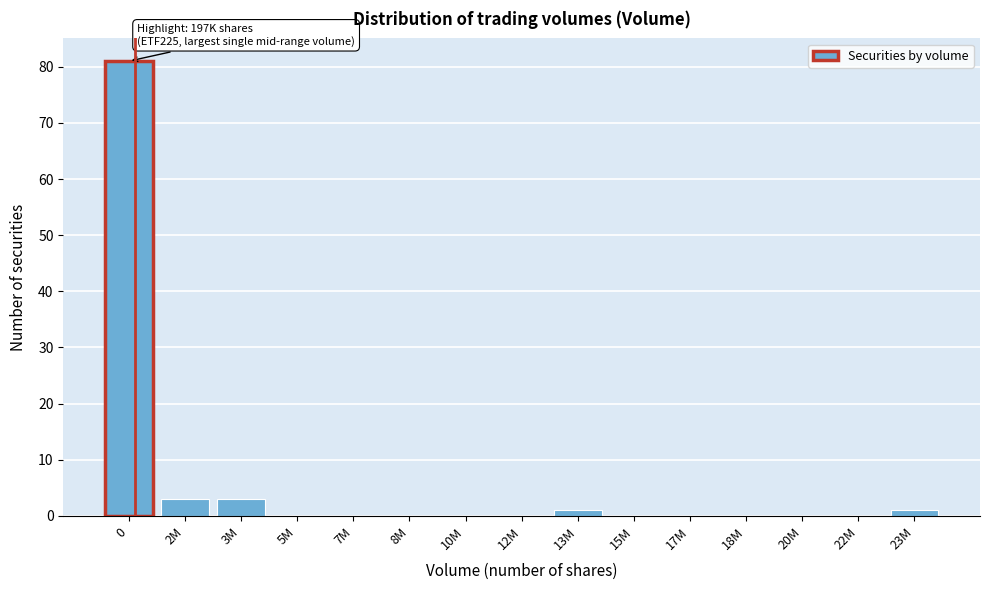

Reading left to right, extract all data points from this chart.

0=81	2M=3	3M=3	5M=0	7M=0	8M=0	10M=0	12M=0	13M=1	15M=0	17M=0	18M=0	20M=0	22M=0	23M=1